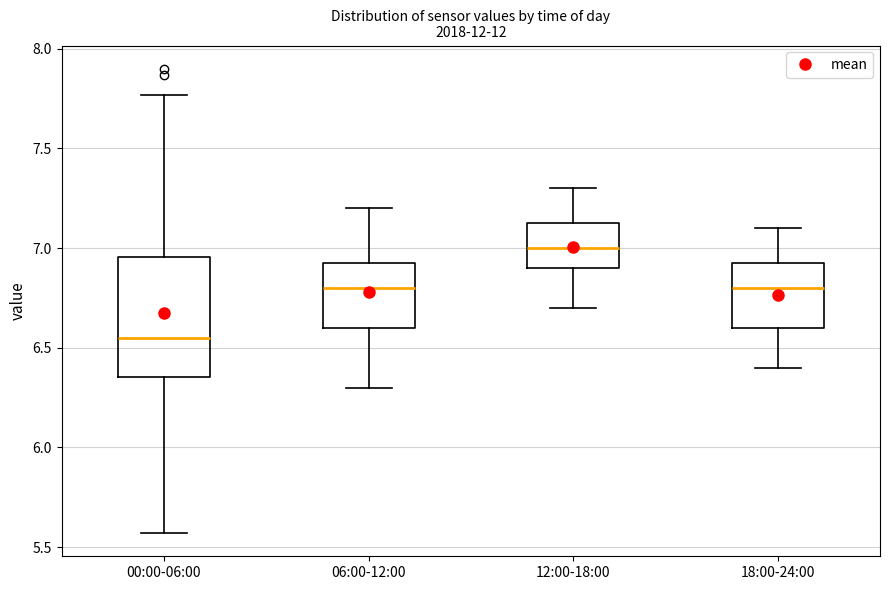

Reading left to right, read every box against the y-axis: the position of its median line, the range the box covers, and the ends of its whiskers. The values are not printed on the chart, so give them approximately, as read against the axis.

00:00-06:00: median 6.55, box 6.35 to 6.95, whiskers 5.55 to 7.75
06:00-12:00: median 6.80, box 6.60 to 6.95, whiskers 6.30 to 7.20
12:00-18:00: median 7.00, box 6.90 to 7.15, whiskers 6.70 to 7.30
18:00-24:00: median 6.80, box 6.60 to 6.95, whiskers 6.40 to 7.10